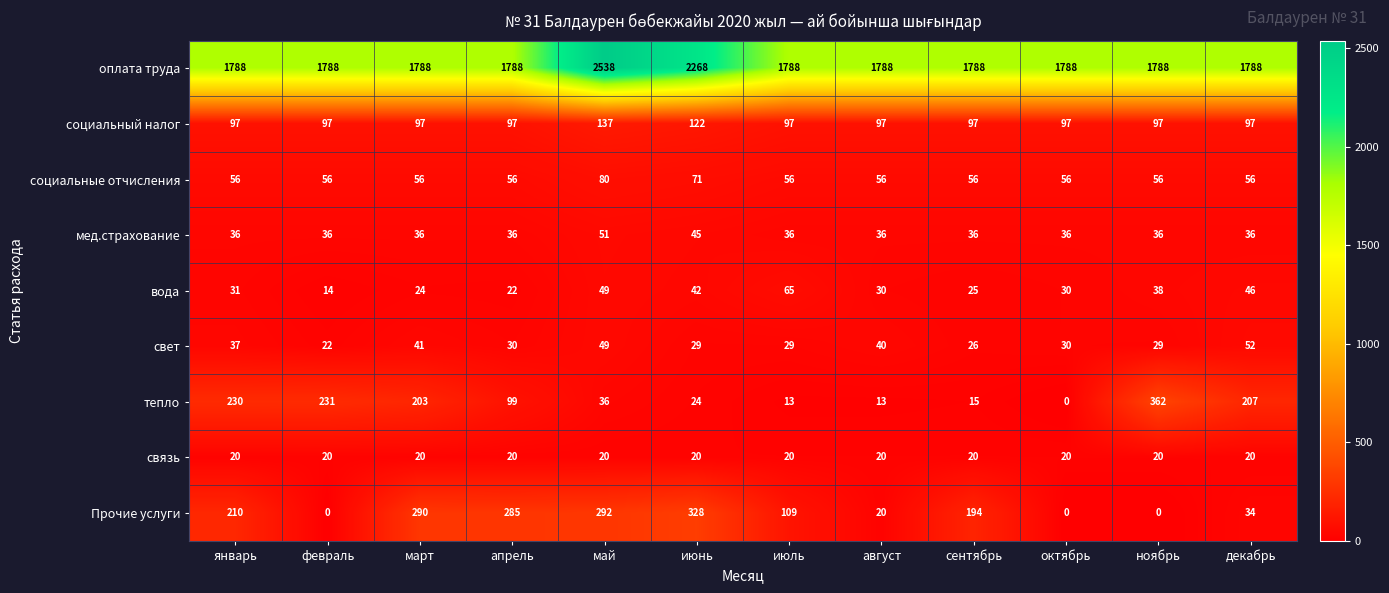

Which series has the largest range (max minus min)?

оплата труда